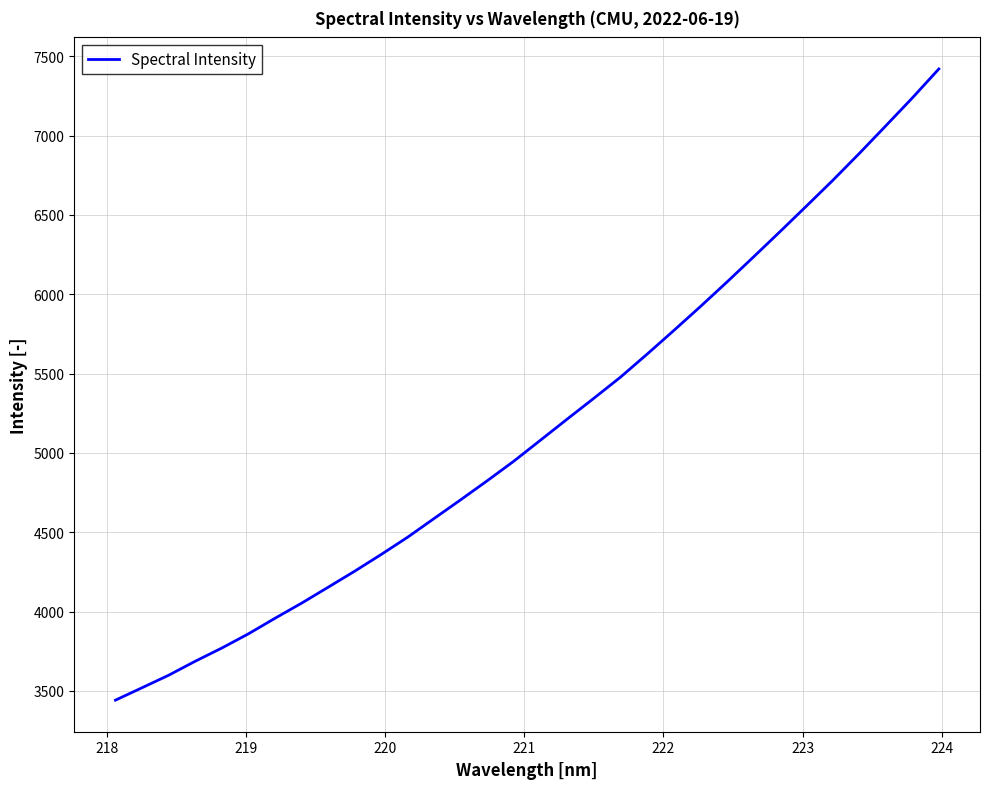

What is the difference between the second highest and minimum values?

3795.3